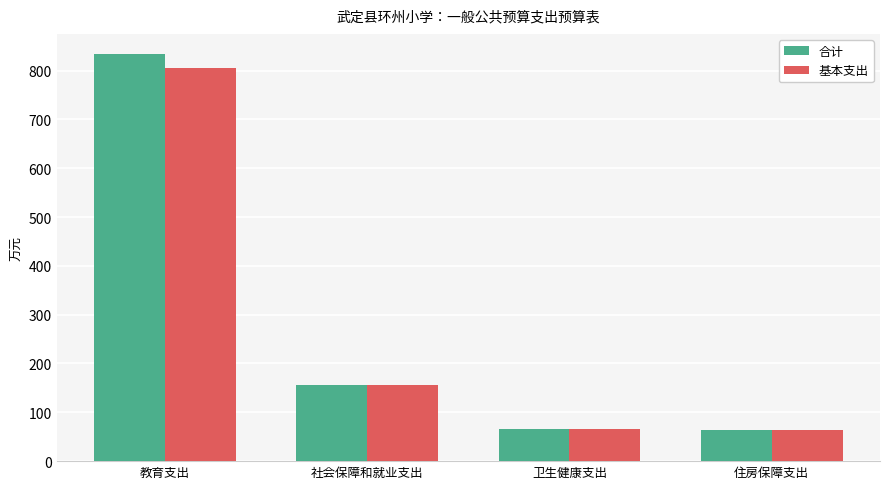

What is the average value of the 合计 series?

279.6